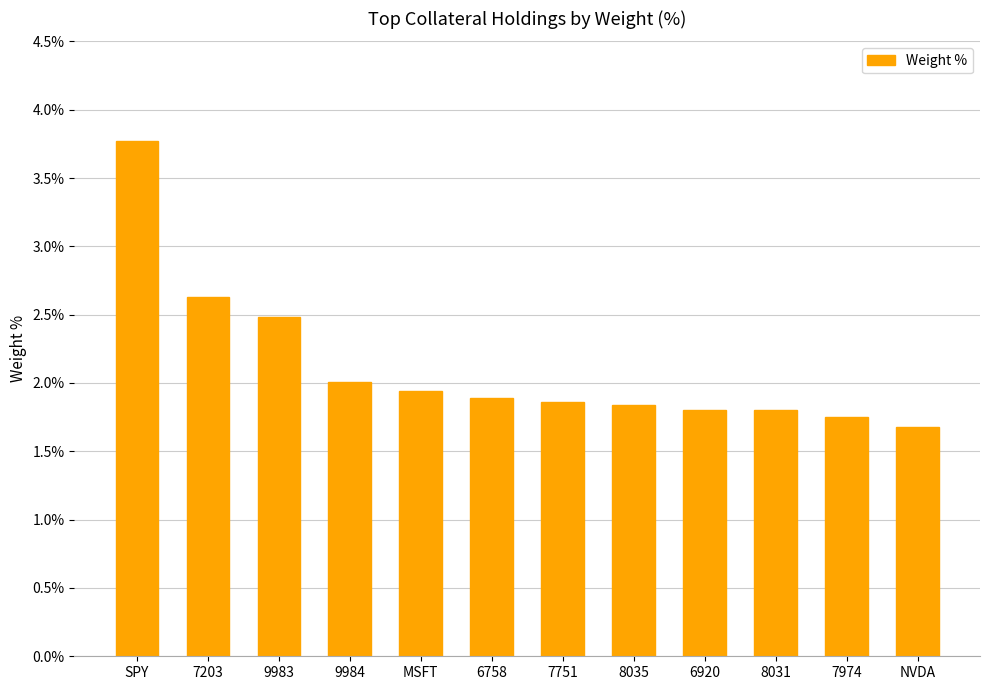

What position from the left is 6758?

6